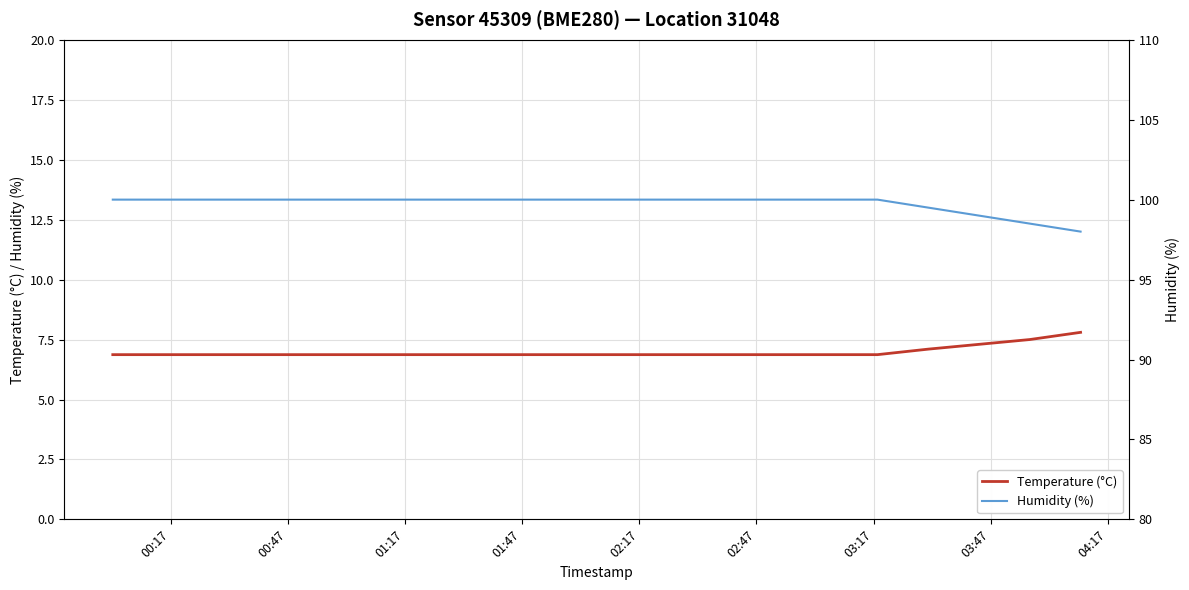

What is the minimum value shown in the chart?

6.9